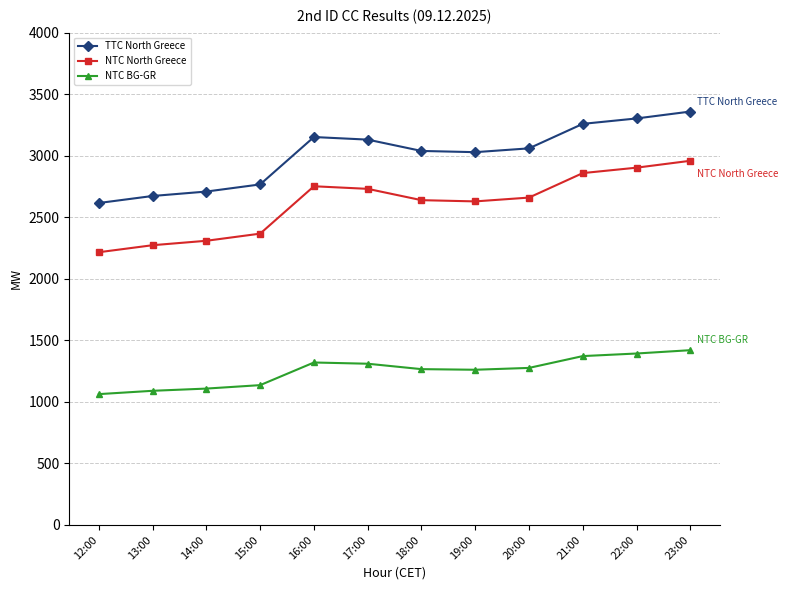

What is the total value across all series at 22:00?

7599